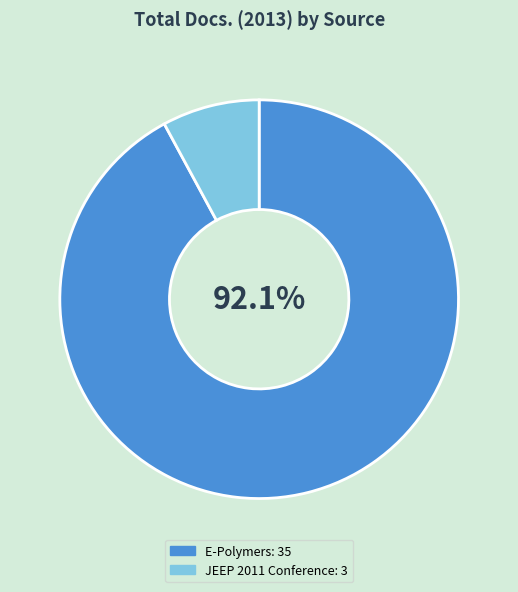

What is the smallest slice in the pie chart?

JEEP 2011 Conference